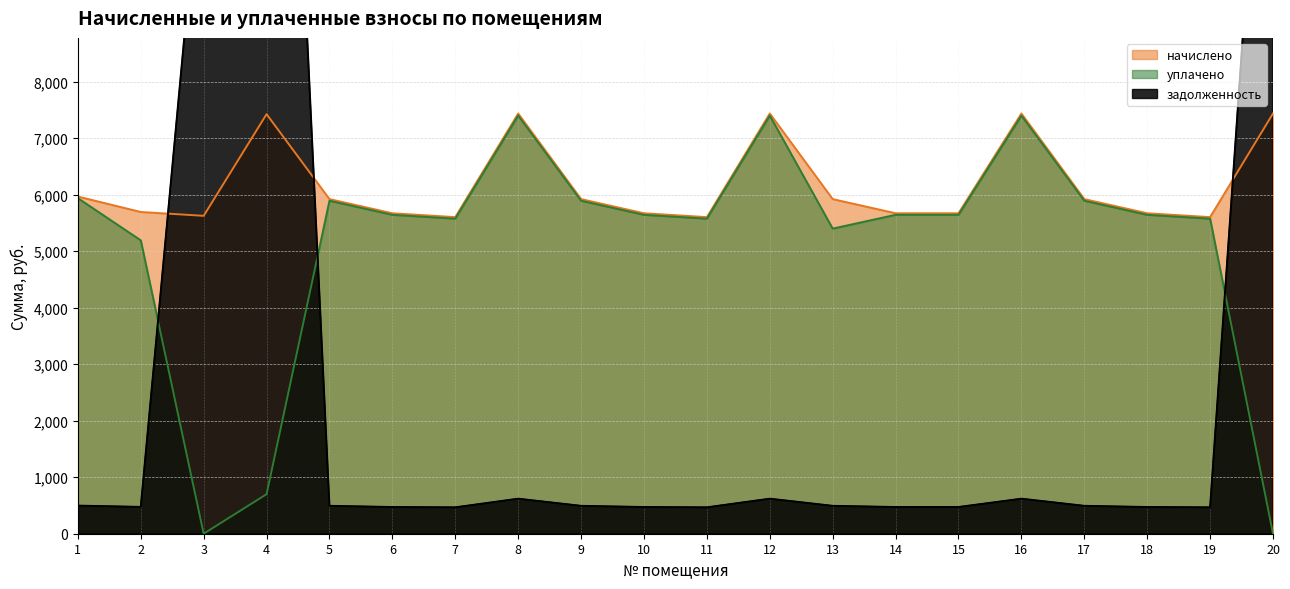

At which category does начислено reach its first local peak?

4